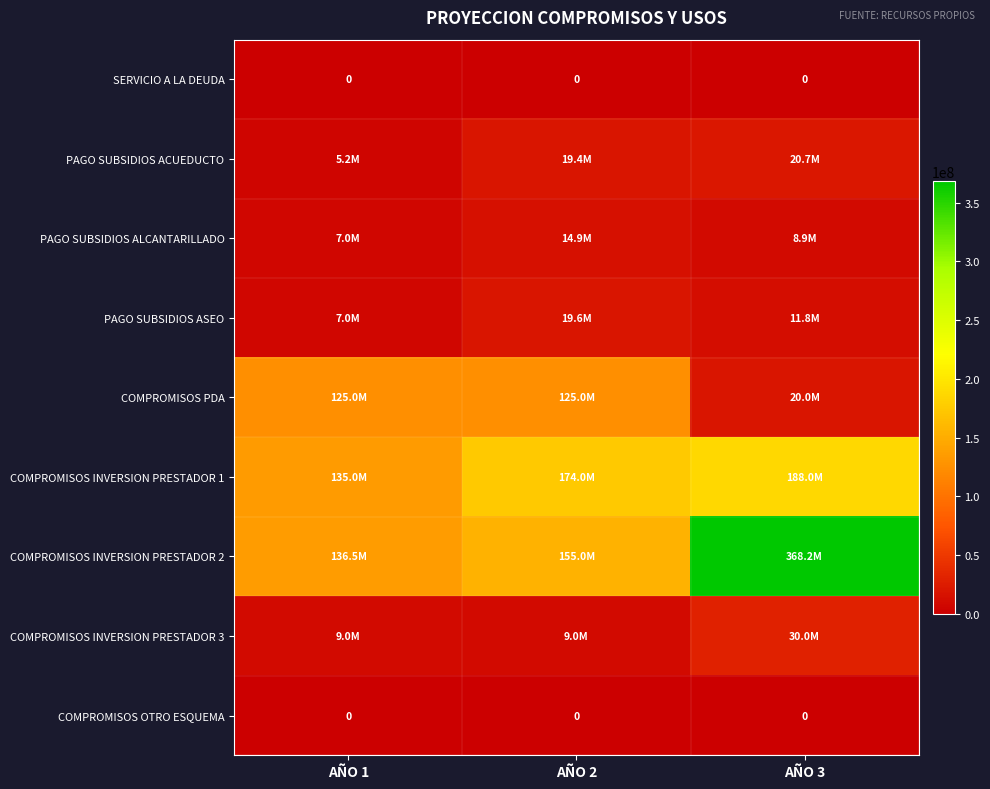

Which category has the highest value in the PAGO SUBSIDIOS ACUEDUCTO series?

AÑO 3